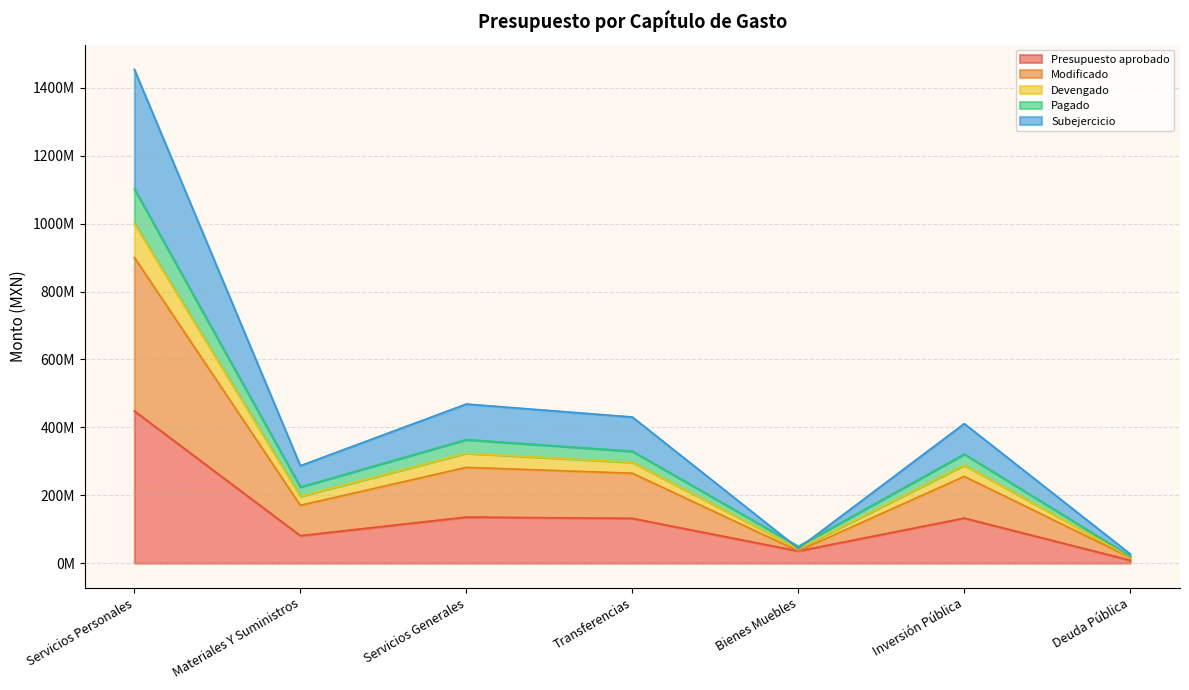

Rank the series at Deuda Pública from highest to lowest value.

Modificado, Devengado, Pagado, Subejercicio, Presupuesto aprobado